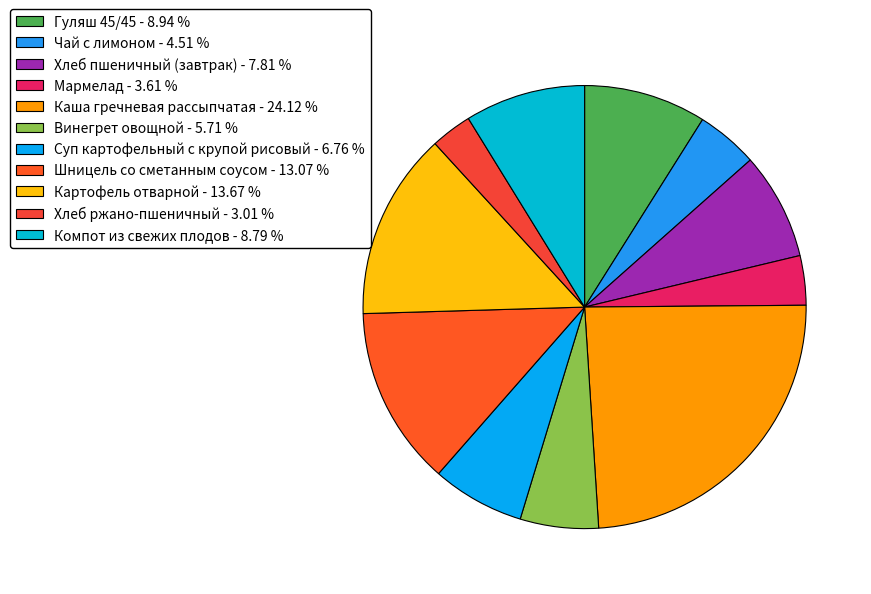

True or false: Картофель отварной accounts for 23% of the total.

False